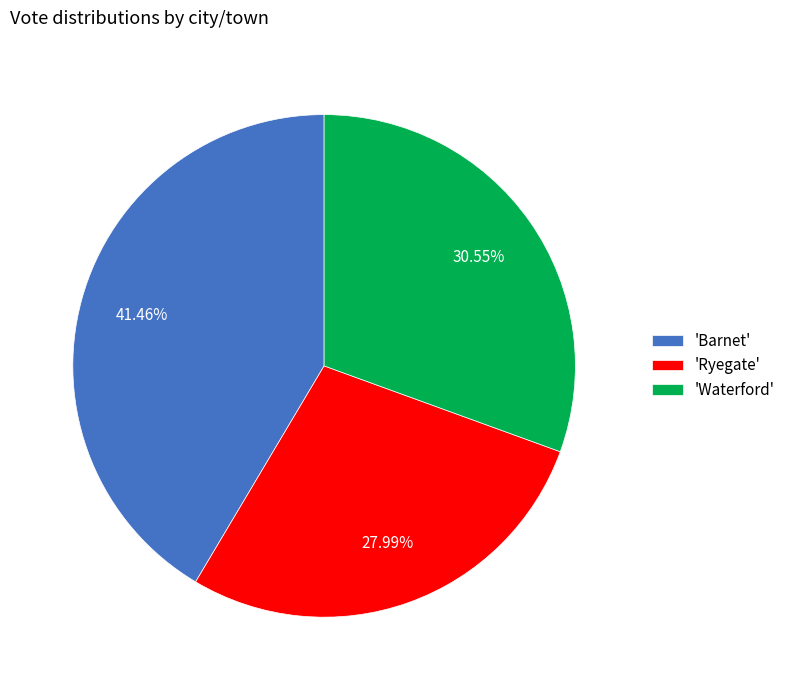

Rank the categories by value from highest to lowest.

'Barnet', 'Waterford', 'Ryegate'